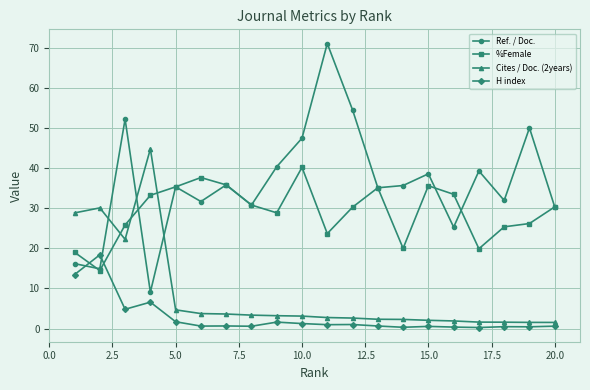

What is the highest value of the H index series?

18.4